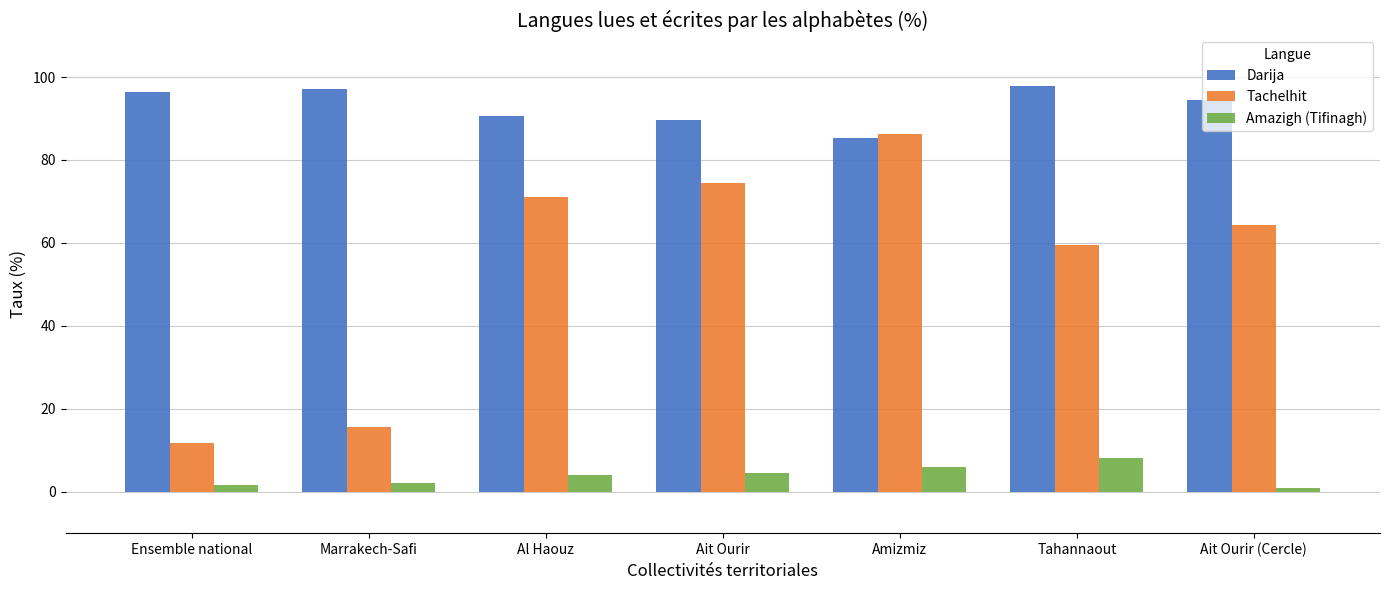

How many values in the Darija series exceed 94?

4